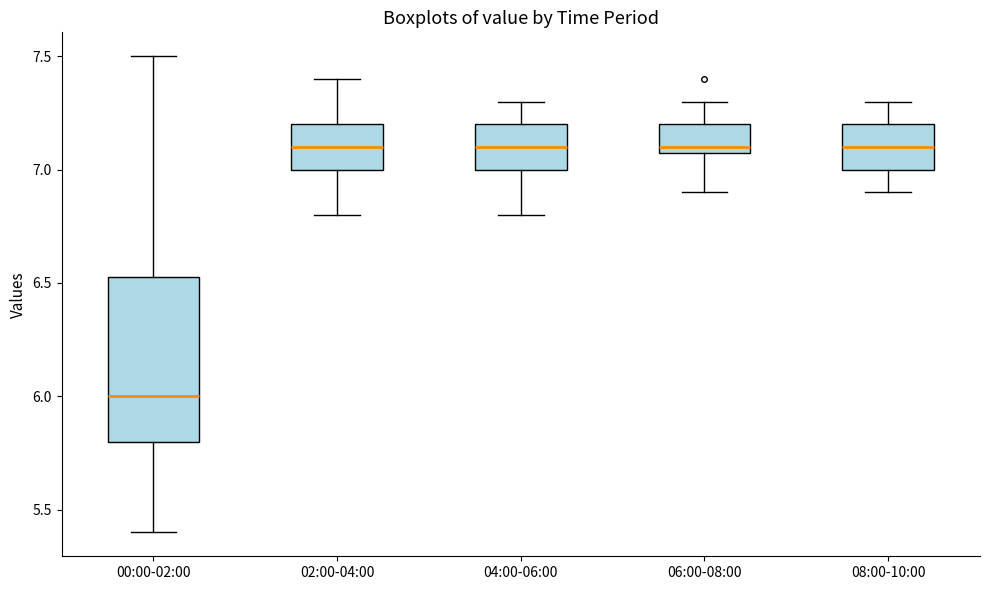

Reading left to right, read every box against the y-axis: the position of its median line, the range the box covers, and the ends of its whiskers. The values are not printed on the chart, so give them approximately, as read against the axis.

00:00-02:00: median 6.00, box 5.80 to 6.55, whiskers 5.40 to 7.50
02:00-04:00: median 7.10, box 7.00 to 7.20, whiskers 6.80 to 7.40
04:00-06:00: median 7.10, box 7.00 to 7.20, whiskers 6.80 to 7.30
06:00-08:00: median 7.10 (just above the box's lower edge), box 7.10 to 7.20, whiskers 6.90 to 7.30
08:00-10:00: median 7.10, box 7.00 to 7.20, whiskers 6.90 to 7.30